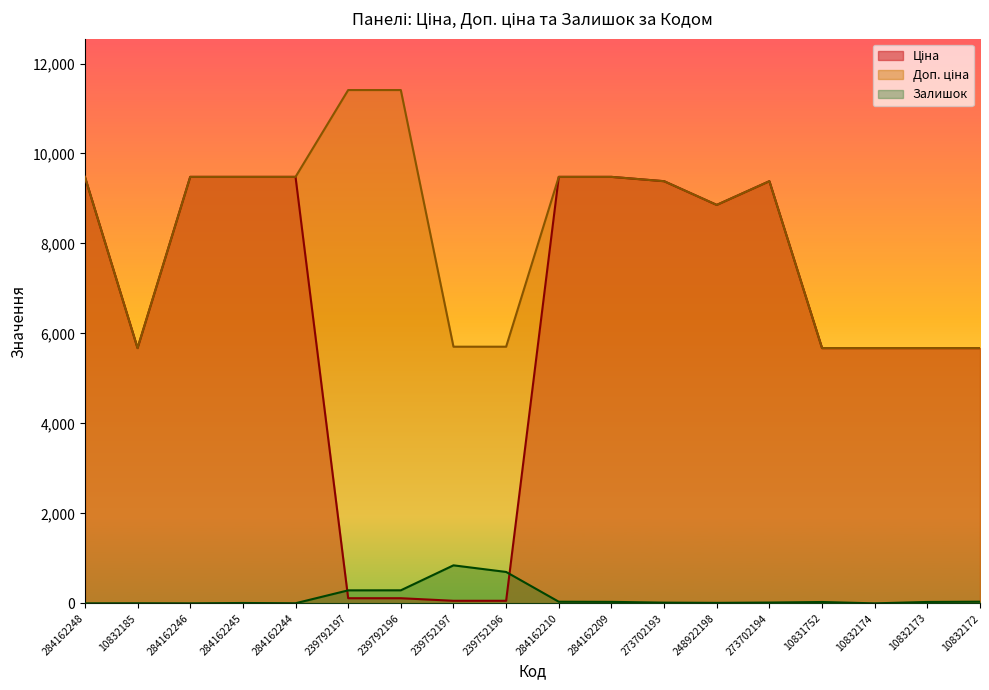

True or false: Залишок has more than 2 points higher than both neighbors.

True